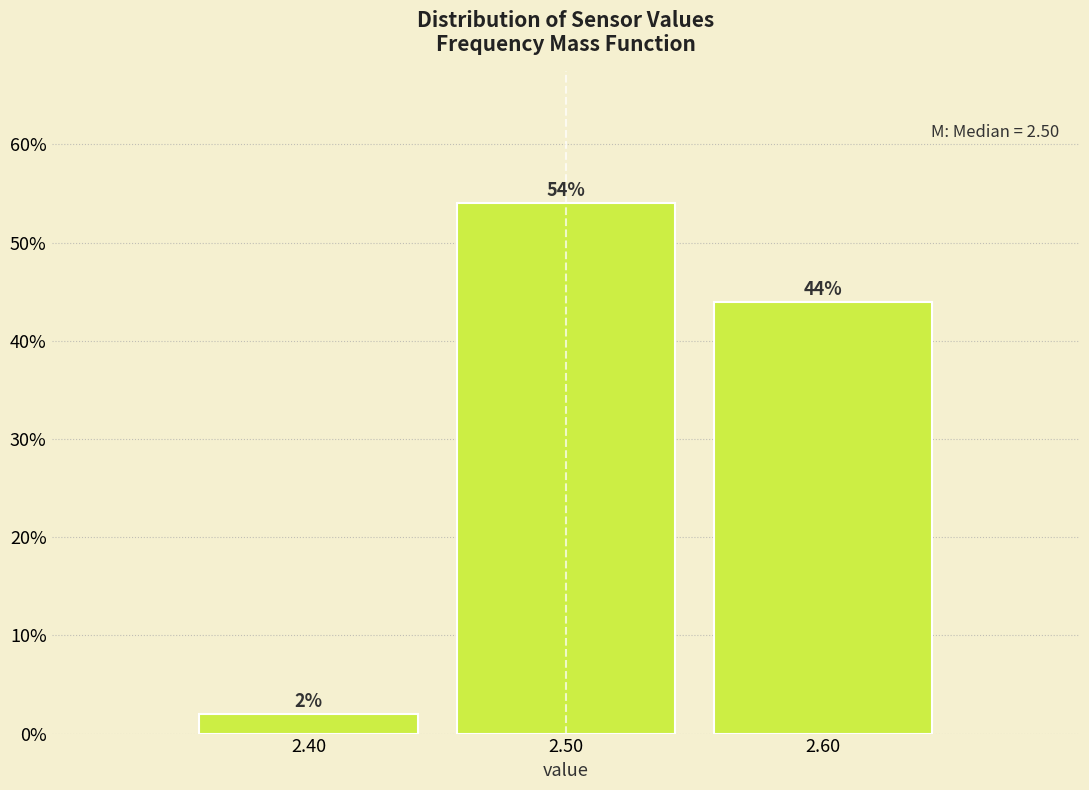

Reading left to right, list every bar in this chart as the range it spans on the x-axis followed by its height.

2.35 to 2.45: 2
2.45 to 2.55: 54
2.55 to 2.65: 44